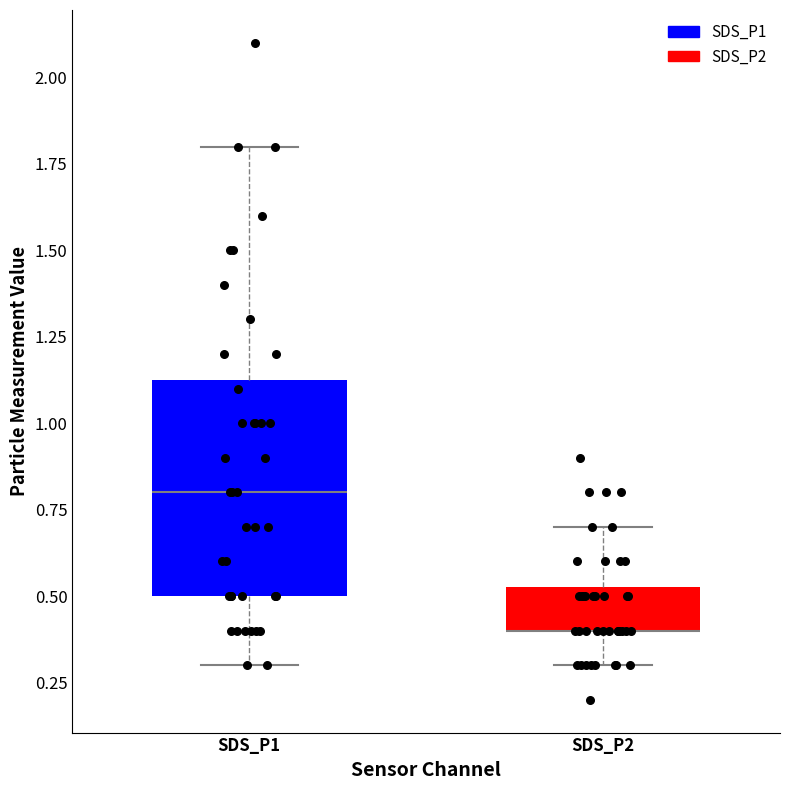

Comparing the boxes themselves (not the whiskers), which one is the tallest?

SDS_P1